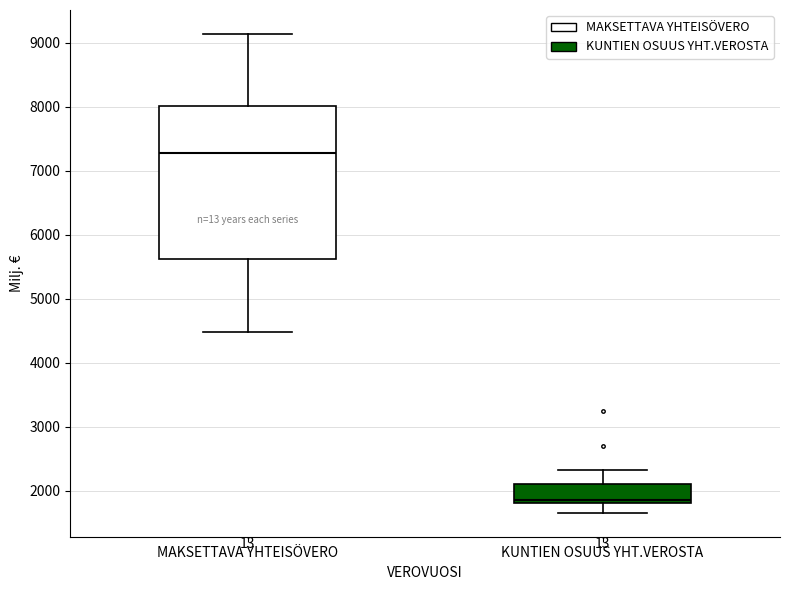

Which box's median line is the highest?

MAKSETTAVA YHTEISÖVERO